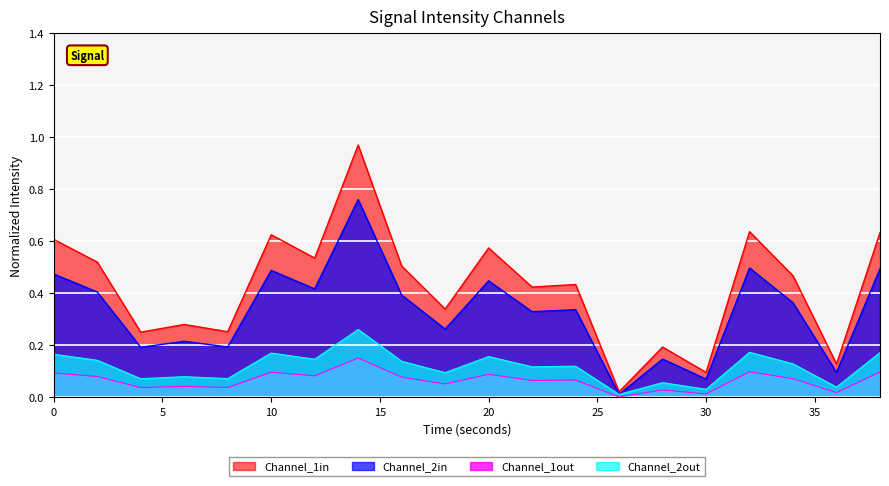

Which series has the largest range (max minus min)?

Channel_1in